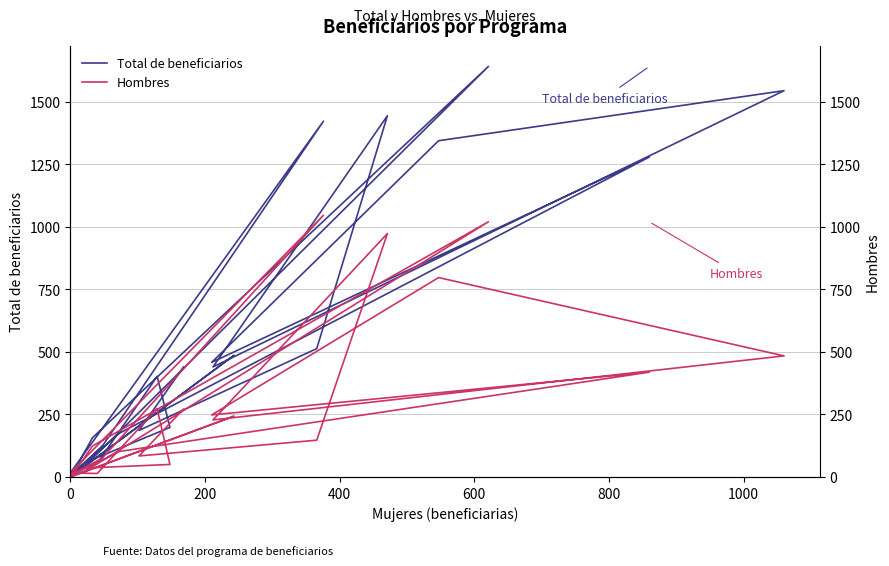

True or false: Total de beneficiarios and Hombres intersect in this chart.

False